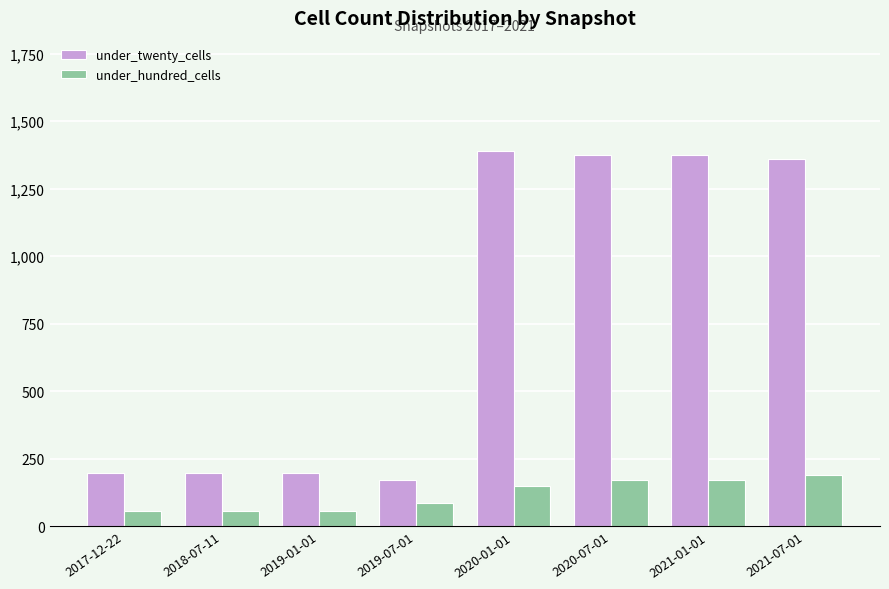

Which series has the largest total across all categories?

under_twenty_cells